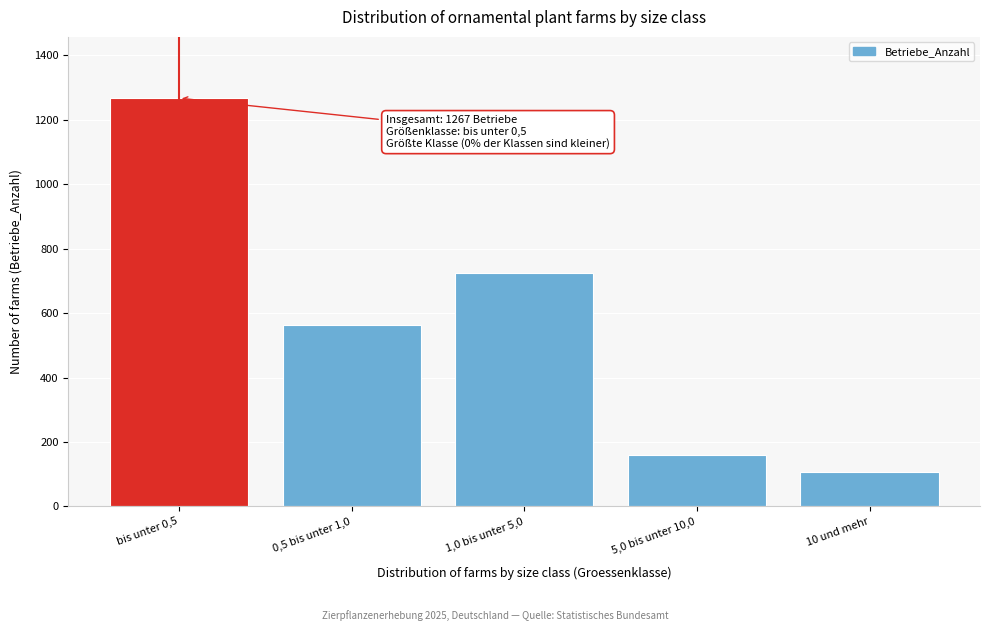

Reading left to right, transcribe all the data shown in this chart.

1267	563	724	159	108